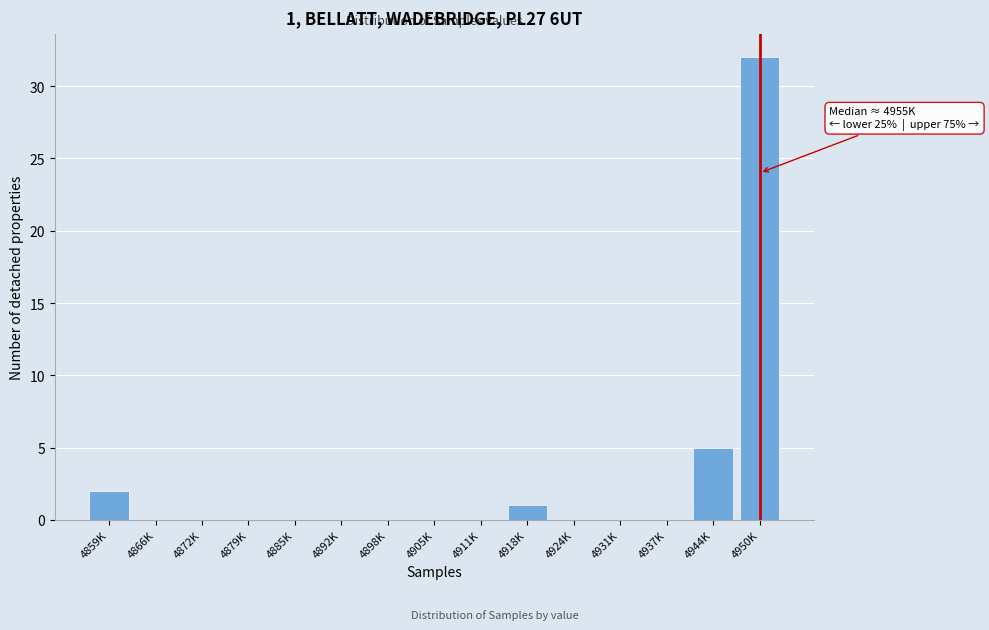

Reading right to left, list all the values displayed in this chart.

4950K=32	4944K=5	4937K=0	4931K=0	4924K=0	4918K=1	4911K=0	4905K=0	4898K=0	4892K=0	4885K=0	4879K=0	4872K=0	4866K=0	4859K=2